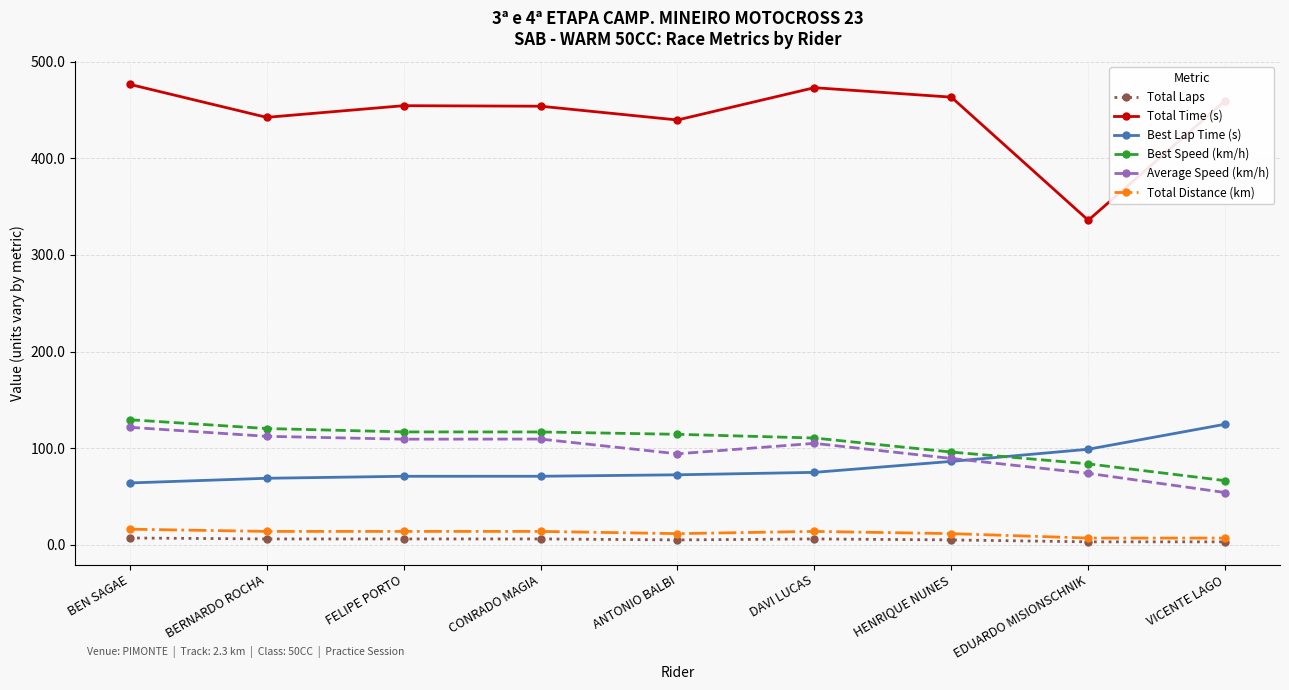

What is the difference between the maximum and minimum values in the Best Speed (km/h) series?

63.1